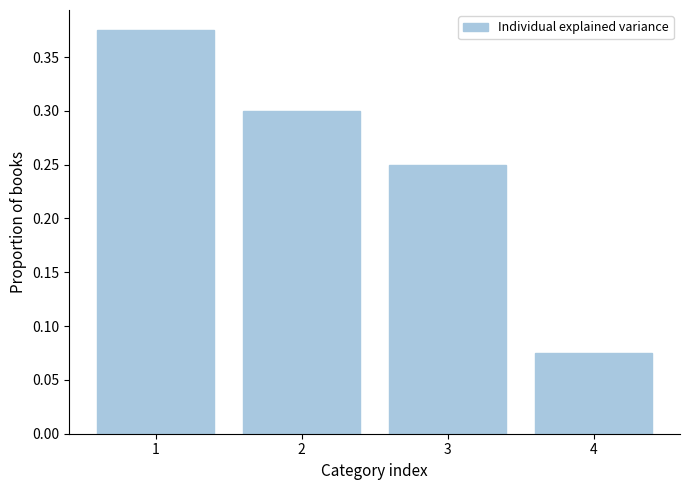

True or false: the data shows 0.1 at 3.

False